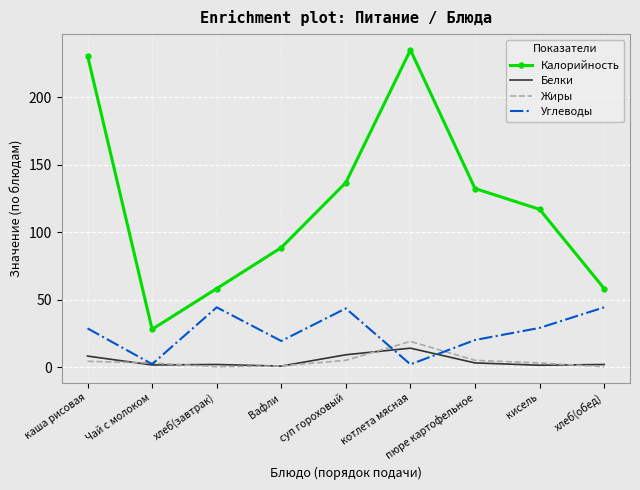

Is the value of Белки at суп гороховый greater than the value of Углеводы at Вафли?

No